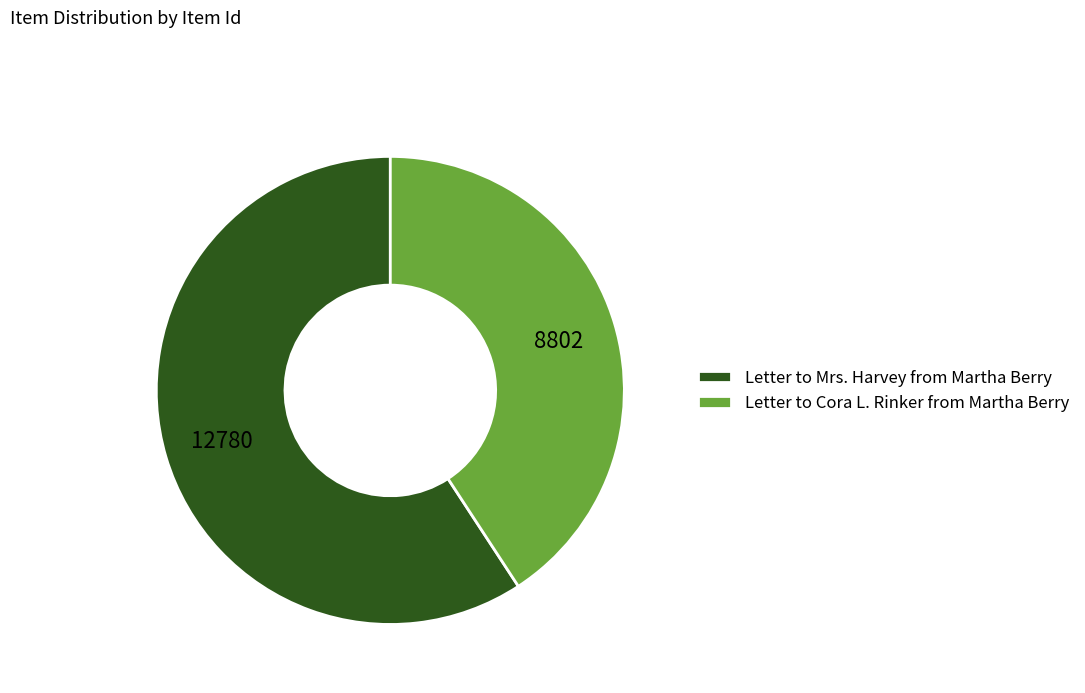

What is the smallest slice in the pie chart?

Letter to Cora L. Rinker from Martha Berry